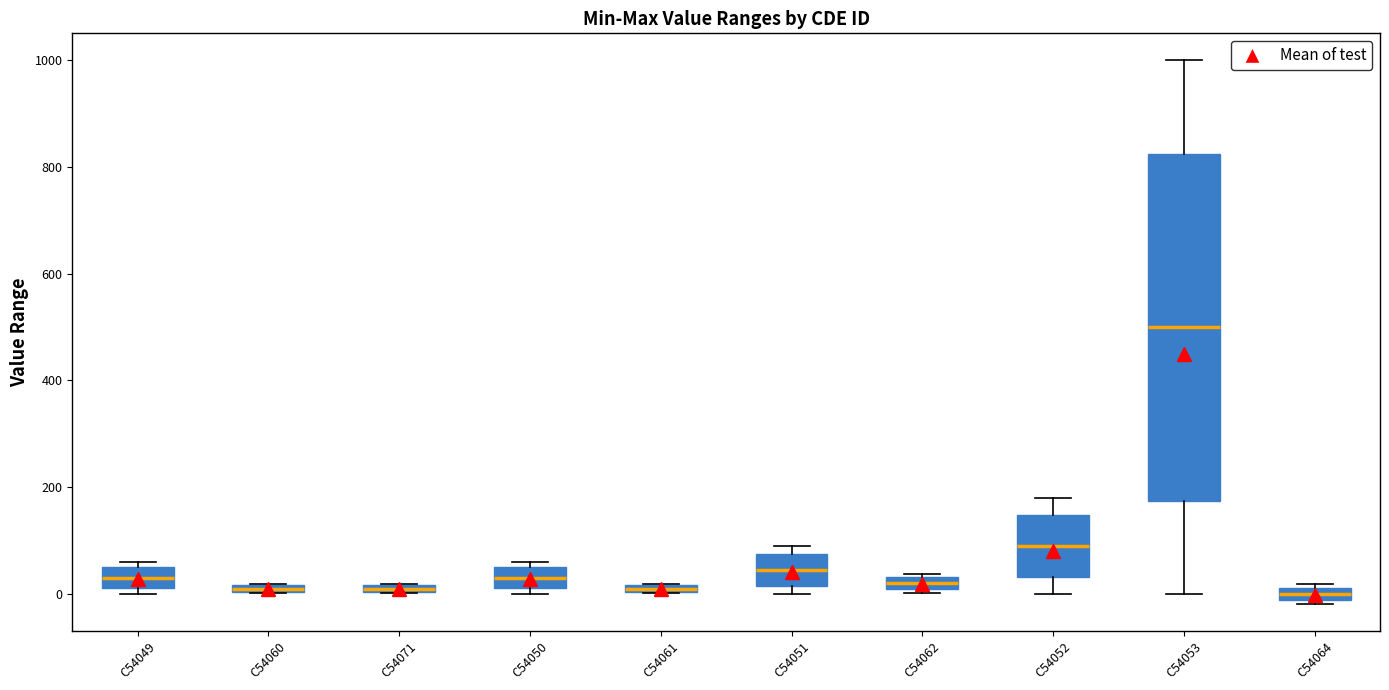

Where is the upper edge of the box for C54062 on the y-axis? The values are not printed on the chart, so give them approximately, as read against the axis.

40